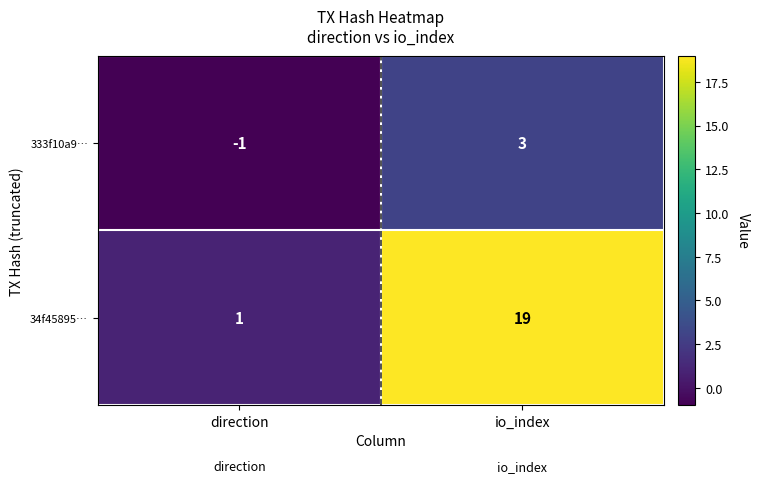

At how many categories does at least one series exceed 12?

1